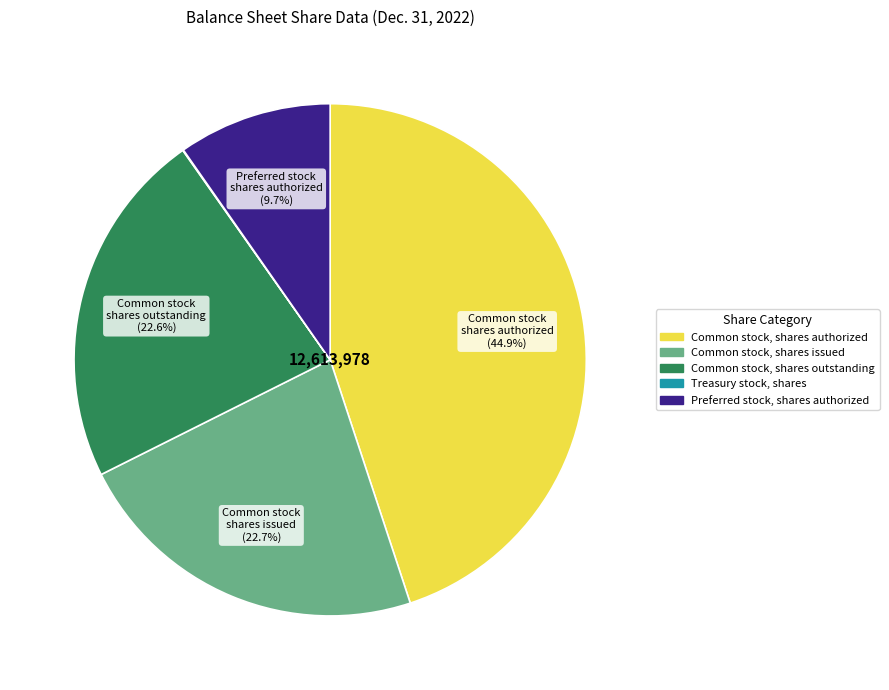

To the nearest percent, what portion does Common stock, shares authorized represent?

45%